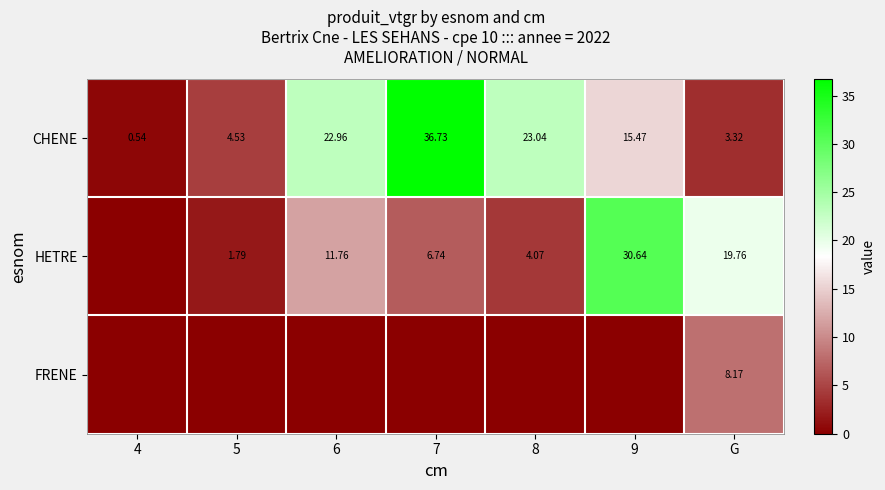

How many values in the CHENE series exceed 15?

4